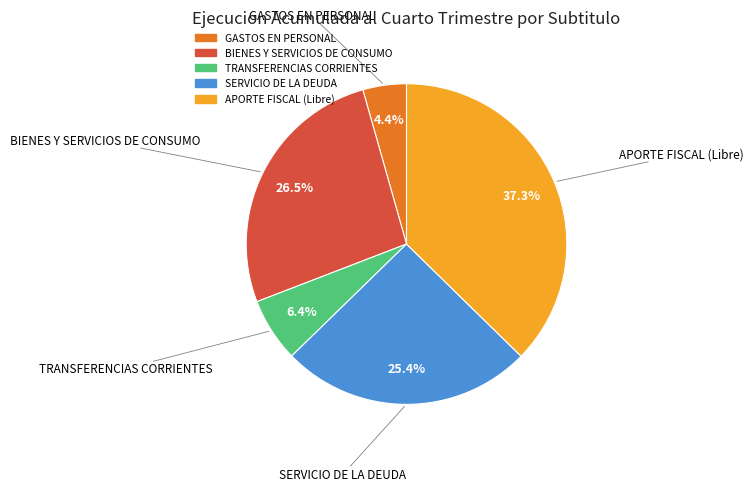

What is the ratio of the value at BIENES Y SERVICIOS DE CONSUMO to the value at SERVICIO DE LA DEUDA?

1.0